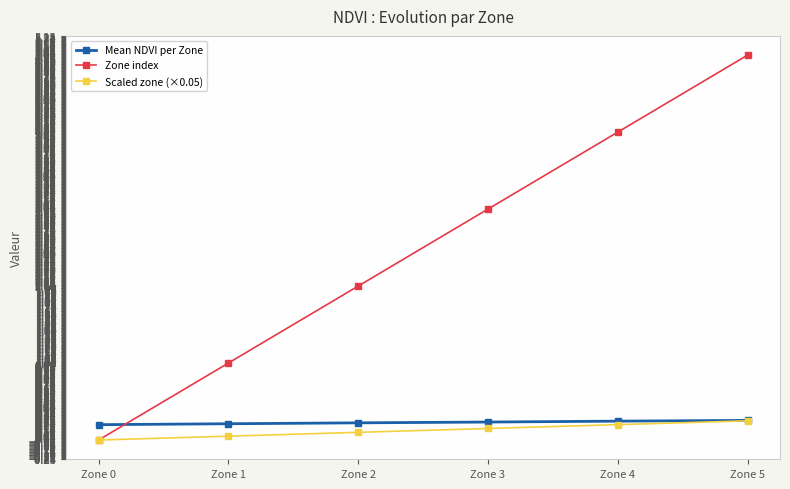

Which series changed the most between Zone 1 and Zone 2?

Zone index